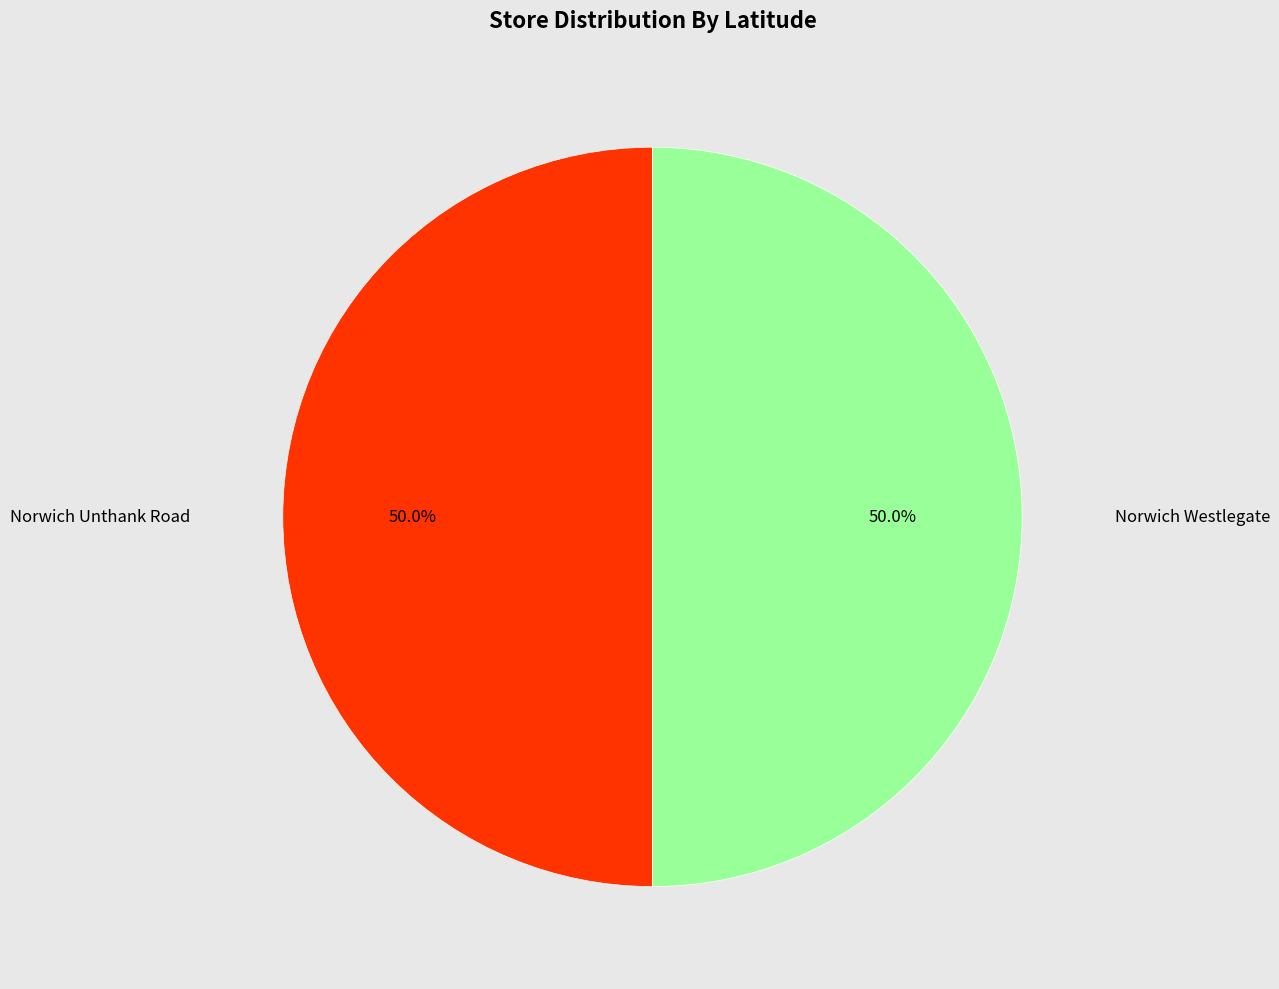

Approximately how many times larger is the value at Norwich Unthank Road compared to Norwich Westlegate?

1.0